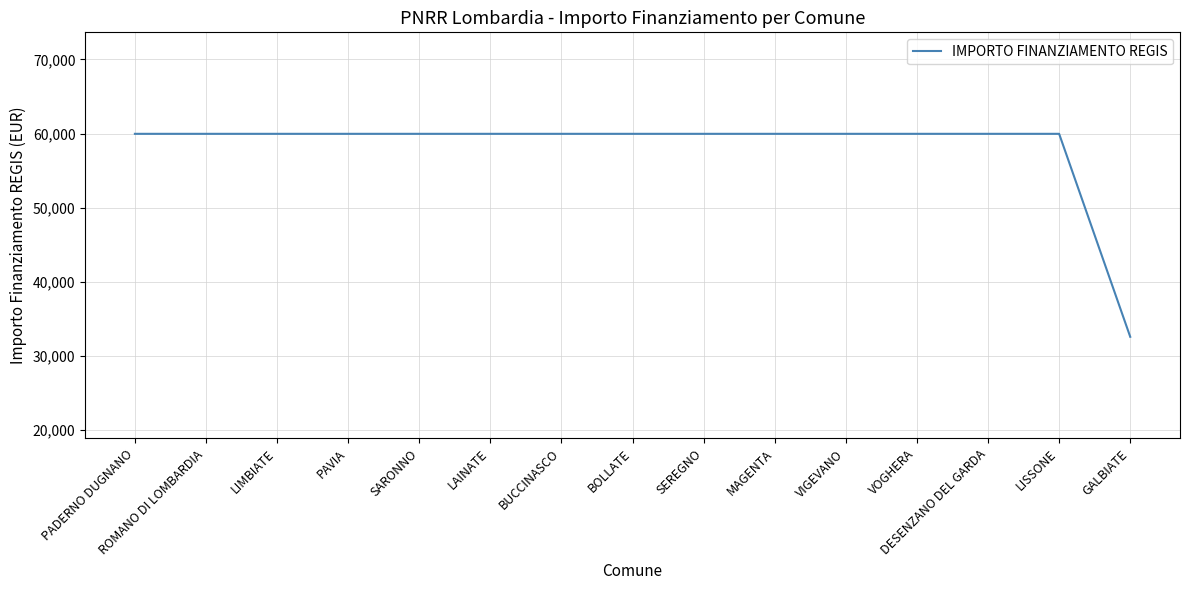

Is it true that the value at LIMBIATE is 59966?

True